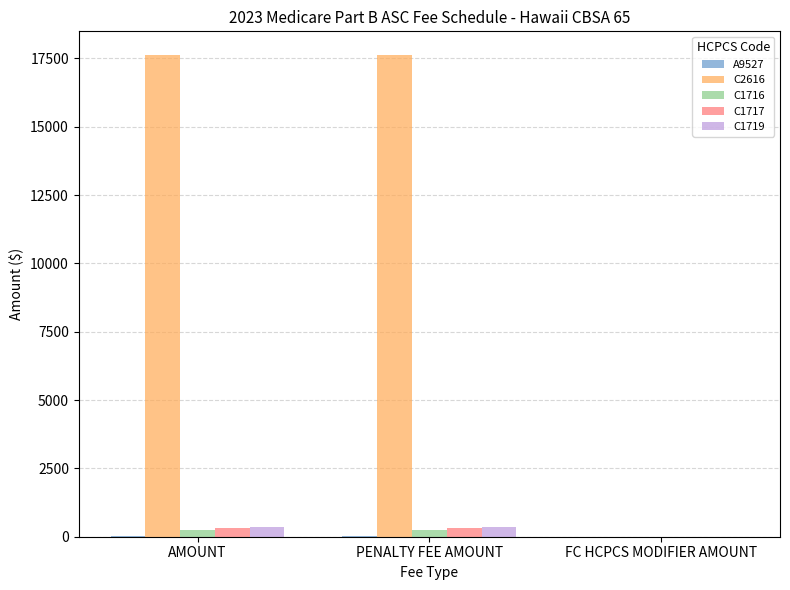

True or false: C1719 has a value of 345.8 at AMOUNT.

True